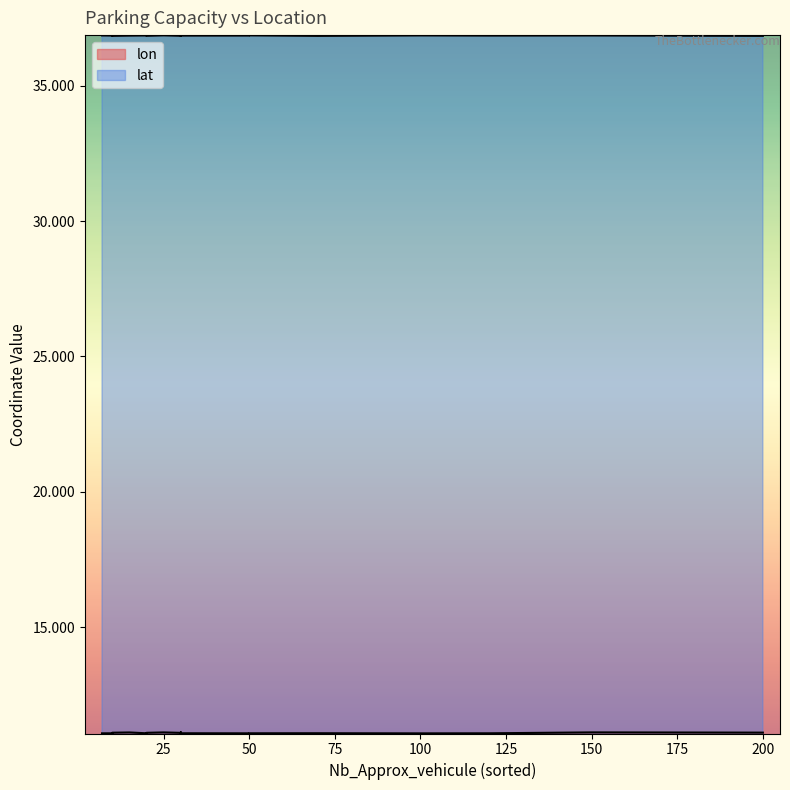

What is the label of the 11th point from the left?

50